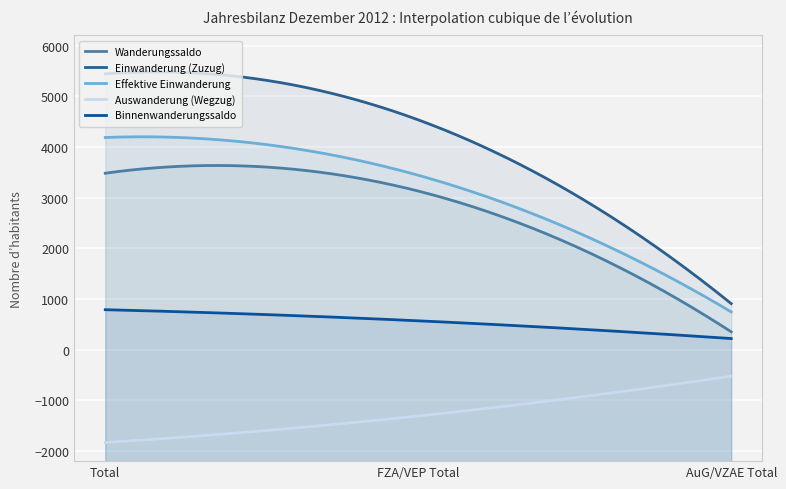

Reading left to right, what are all the values shown in this chart?

Wanderungssaldo: Total=3481	FZA/VEP Total=3129	AuG/VZAE Total=352
Einwanderung (Zuzug): Total=5442	FZA/VEP Total=4534	AuG/VZAE Total=908
Effektive Einwanderung: Total=4186	FZA/VEP Total=3441	AuG/VZAE Total=745
Auswanderung (Wegzug): Total=-1832	FZA/VEP Total=-1309	AuG/VZAE Total=-523
Binnenwanderungssaldo: Total=788	FZA/VEP Total=569	AuG/VZAE Total=219